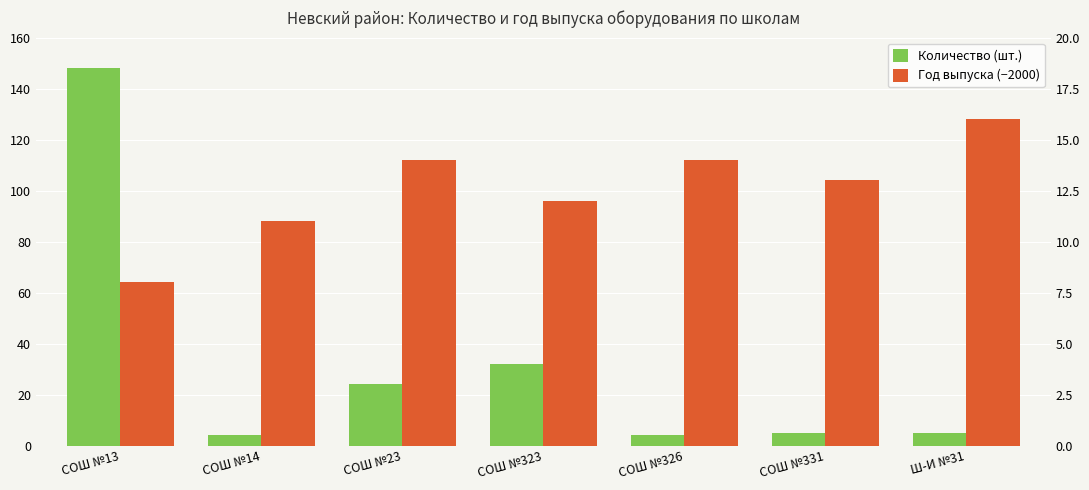

How many data points in Количество (шт.) are less than 5?

2